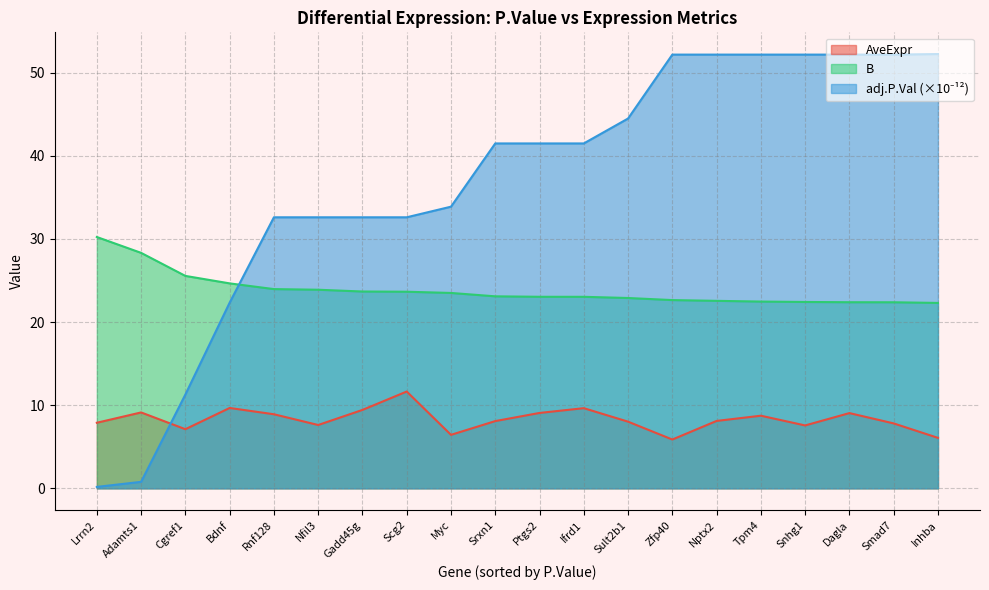

Is it true that adj.P.Val equals 22.3 at Bdnf?

True